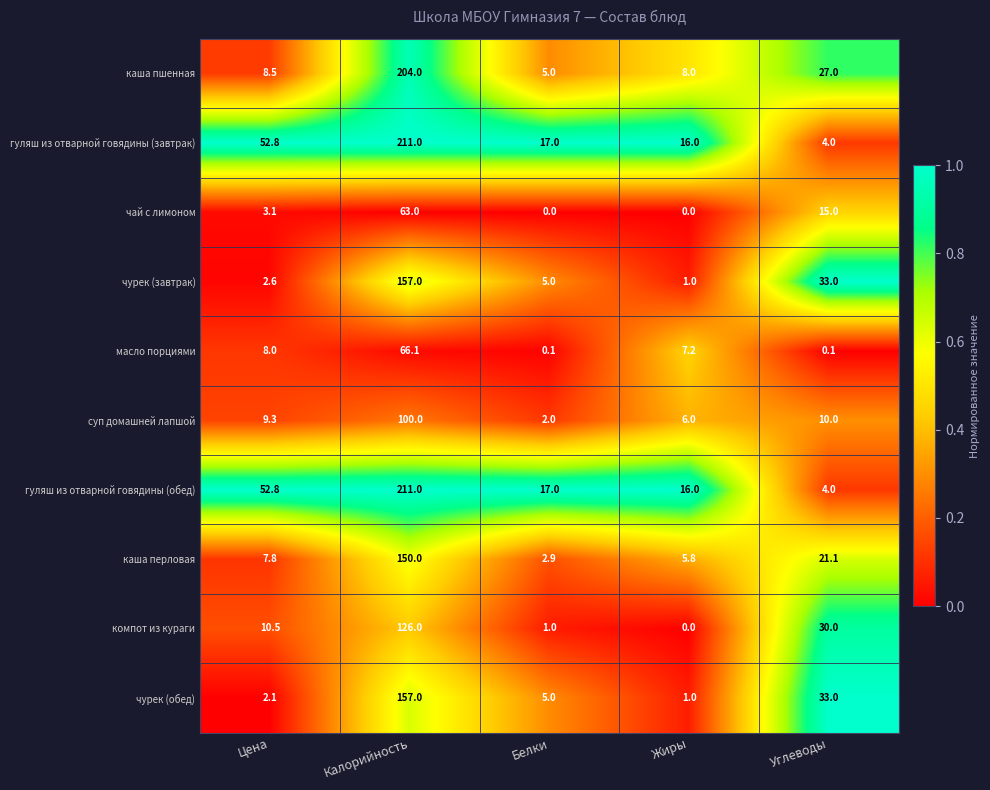

Is the value of гуляш из отварной говядины (завтрак) at Жиры greater than the value of масло порциями at Цена?

Yes